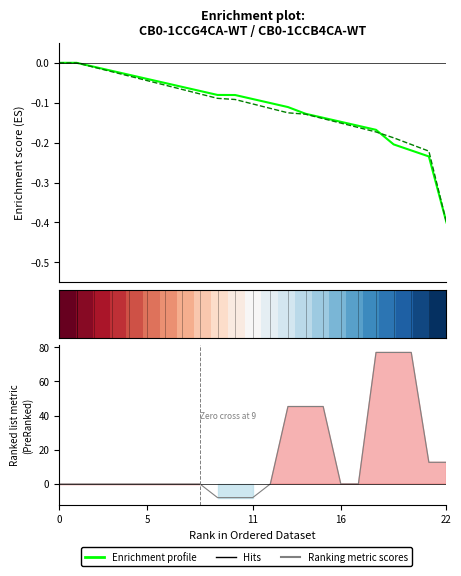

Is the value of Ranking metric scores at 13 greater than the value of VAK (Enrichment profile) at 22?

Yes